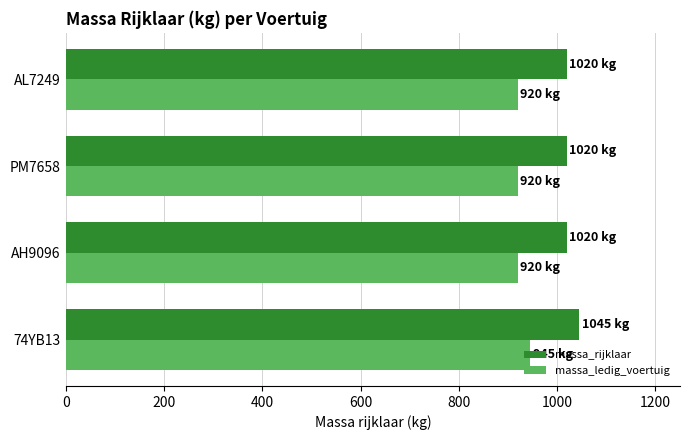

What is the spread (max minus min) of values at AL7249?

100